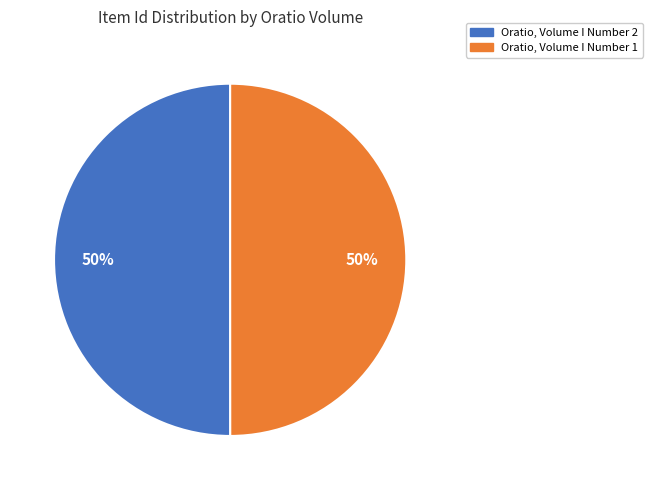

Do Oratio, Volume I Number 1 and Oratio, Volume I Number 2 together represent more than half of the pie?

Yes